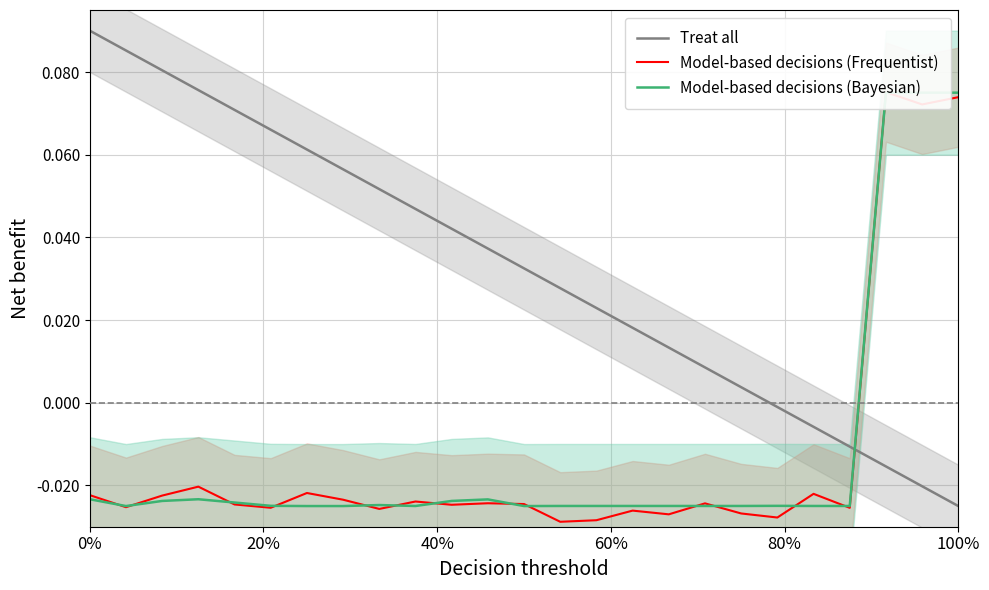

Rank the series by their maximum value, from lowest to highest.

Model-based decisions (Bayesian), Model-based decisions (Frequentist), Treat all